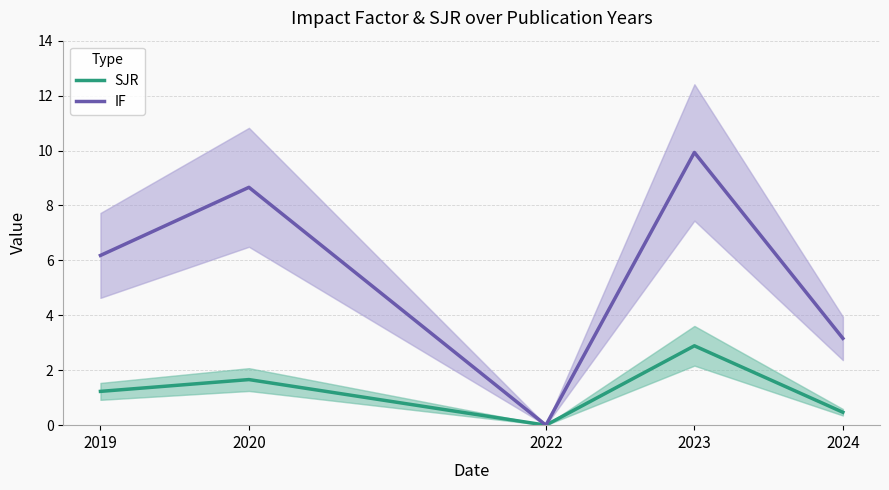

What is the difference between the maximum and minimum values in the IF series?

9.9